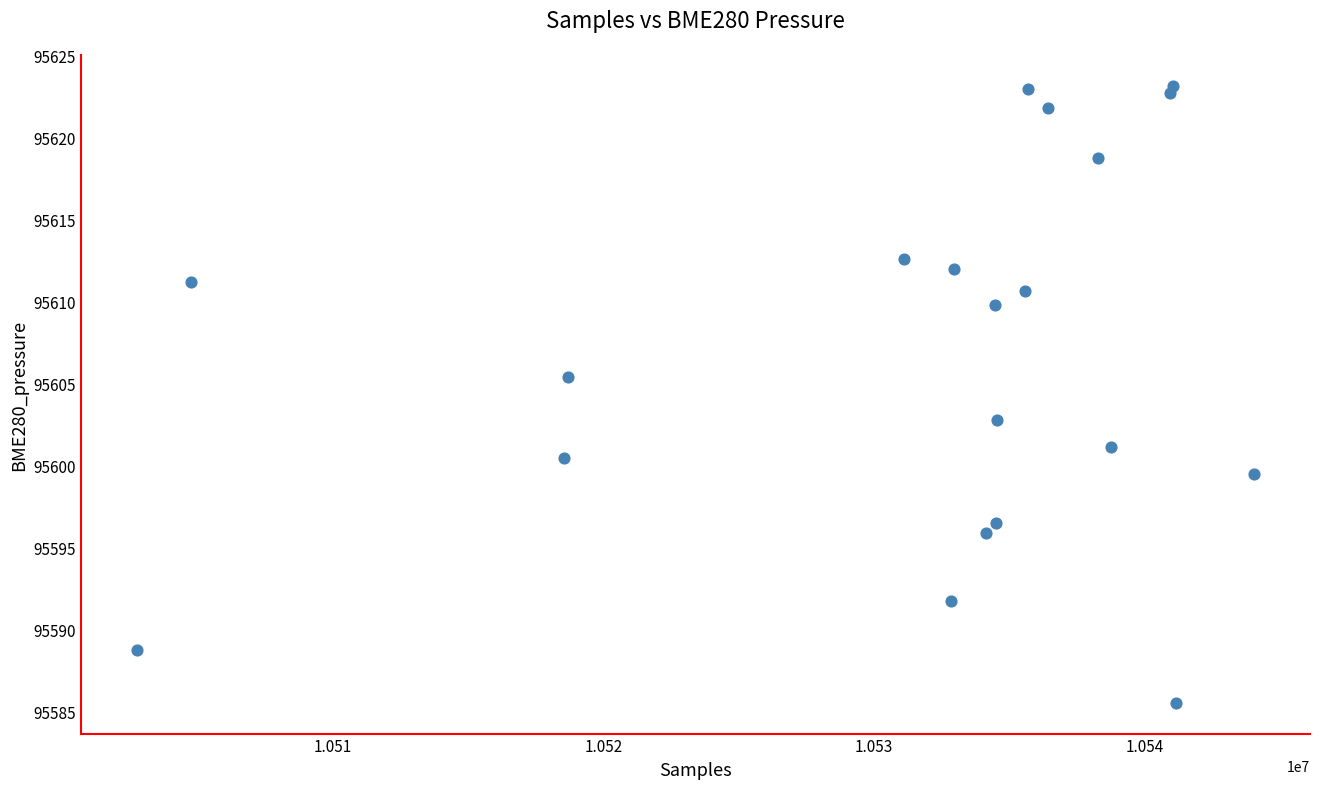

What is the range of X values (max minus min)?

41264.0